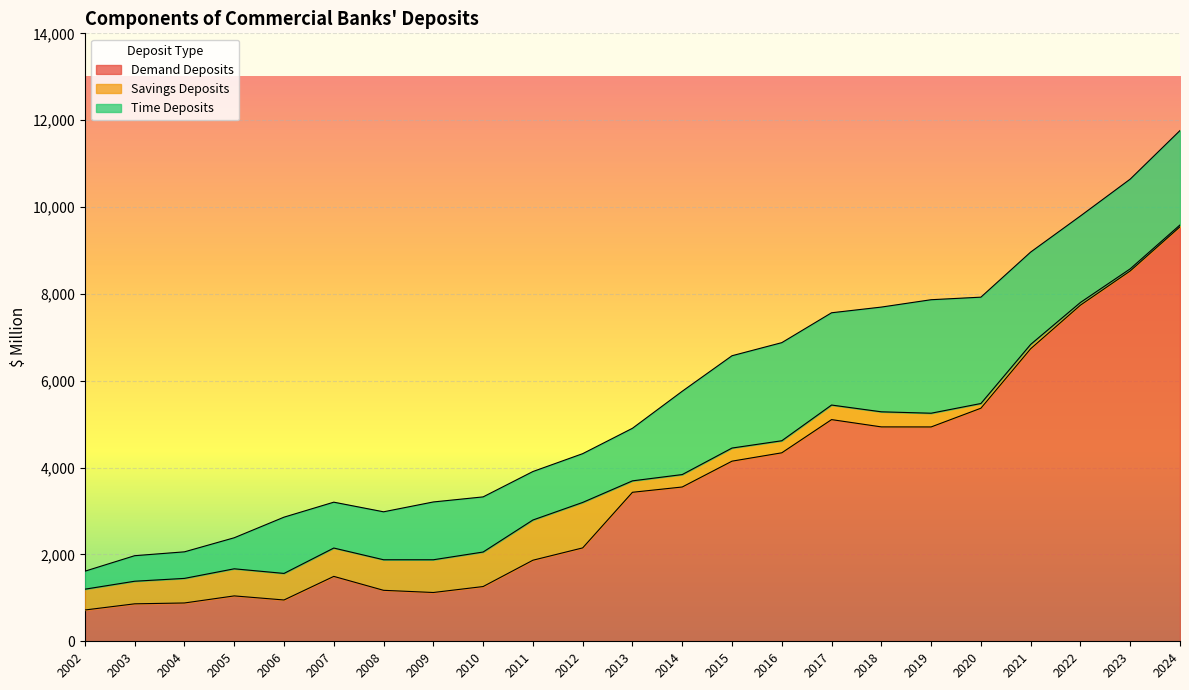

At how many categories does at least one series exceed 7840?

2